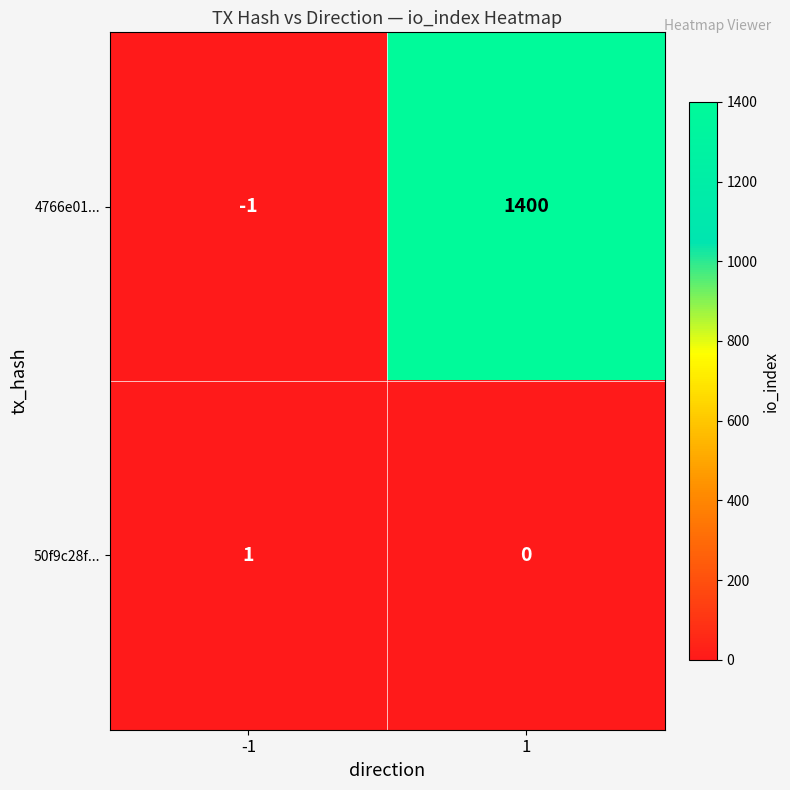

Which series has the largest total across all categories?

4766e01...